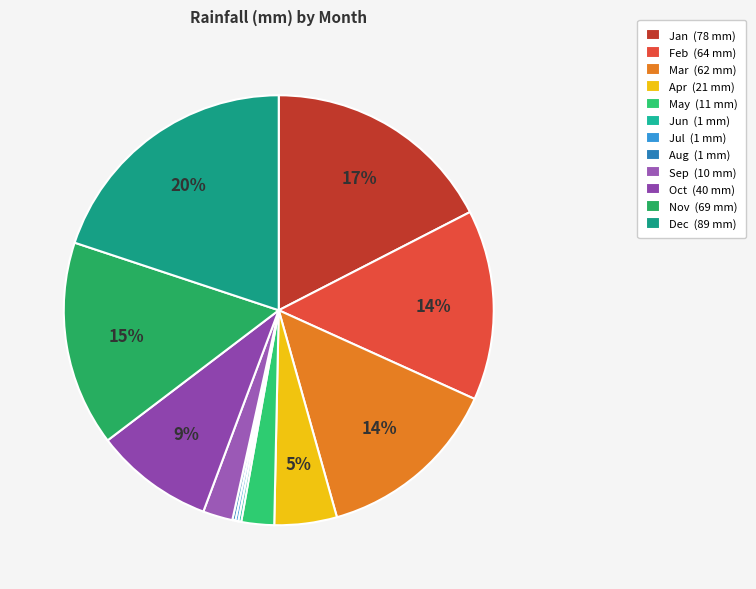

Rank the categories by value from highest to lowest.

Dec, Jan, Nov, Feb, Mar, Oct, Apr, May, Sep, Jun, Jul, Aug